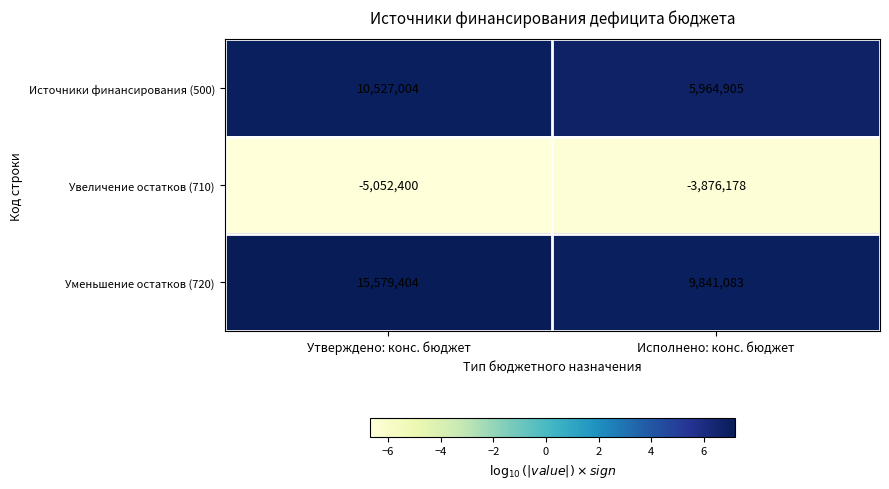

The Увеличение остатков (710) series shows -1366926 at Исполнено: конс. бюджет. True or false?

False